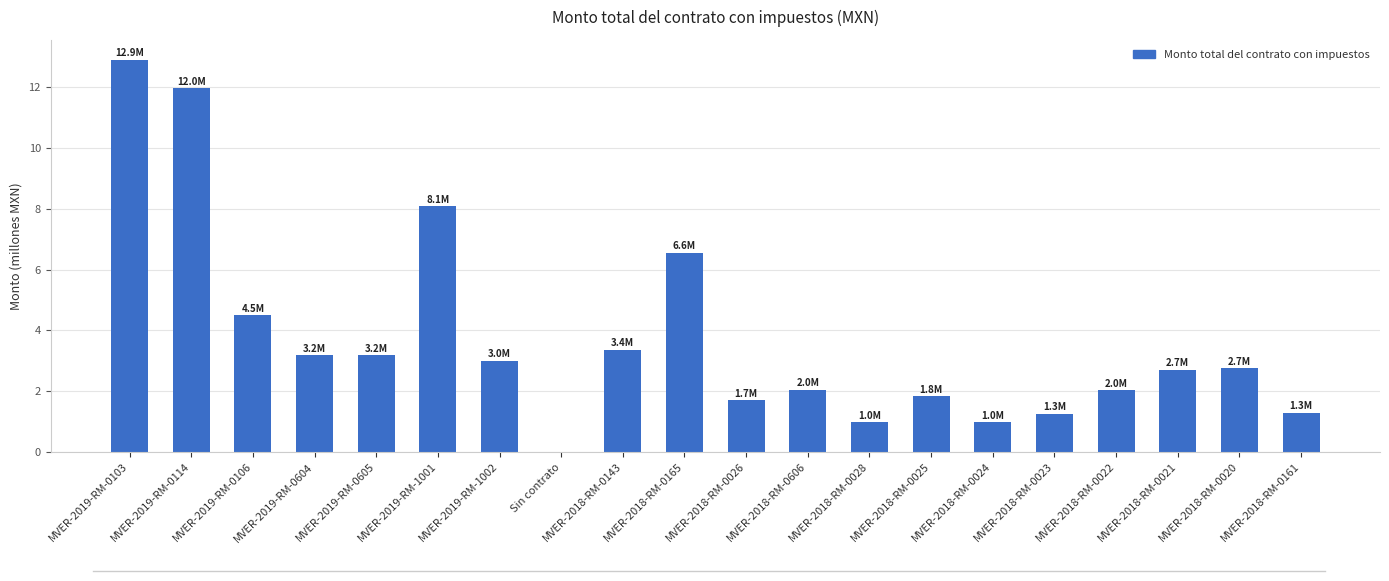

The chart shows a value of 3.2 at MVER-2019-RM-0604. True or false?

True